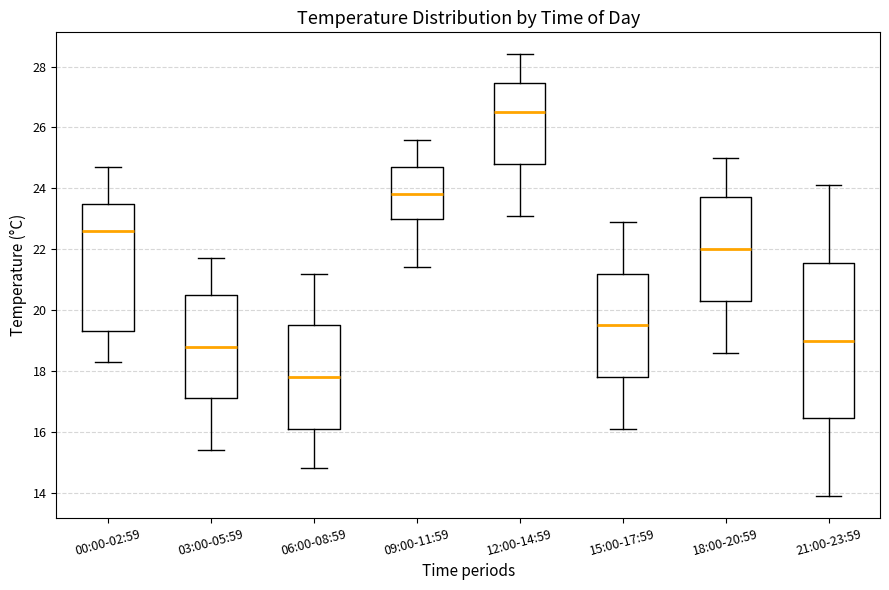

Reading left to right, transcribe this box plot: for each box, give where its median line is, the range the box spans, and where its two whiskers end, as read against the y-axis. The values are not printed on the chart, so give them approximately, as read against the axis.

00:00-02:59: median 22.6, box 19.4 to 23.6, whiskers 18.4 to 24.8
03:00-05:59: median 18.8, box 17.2 to 20.6, whiskers 15.4 to 21.8
06:00-08:59: median 17.8, box 16.2 to 19.6, whiskers 14.8 to 21.2
09:00-11:59: median 23.8, box 23.0 to 24.8, whiskers 21.4 to 25.6
12:00-14:59: median 26.6, box 24.8 to 27.4, whiskers 23.2 to 28.4
15:00-17:59: median 19.6, box 17.8 to 21.2, whiskers 16.2 to 23.0
18:00-20:59: median 22.0, box 20.4 to 23.8, whiskers 18.6 to 25.0
21:00-23:59: median 19.0, box 16.4 to 21.6, whiskers 14.0 to 24.2